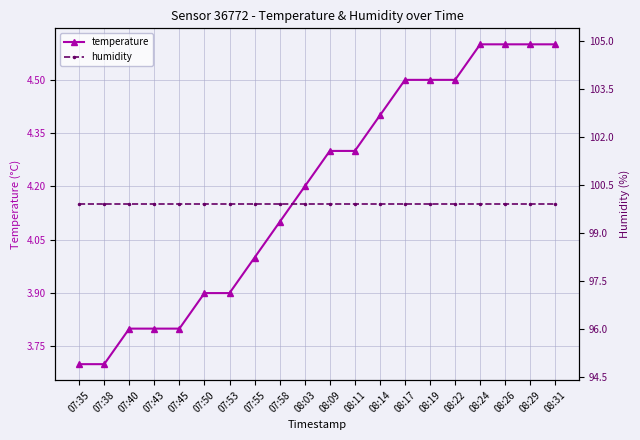

What is the total value across all series at 08:29?

104.5